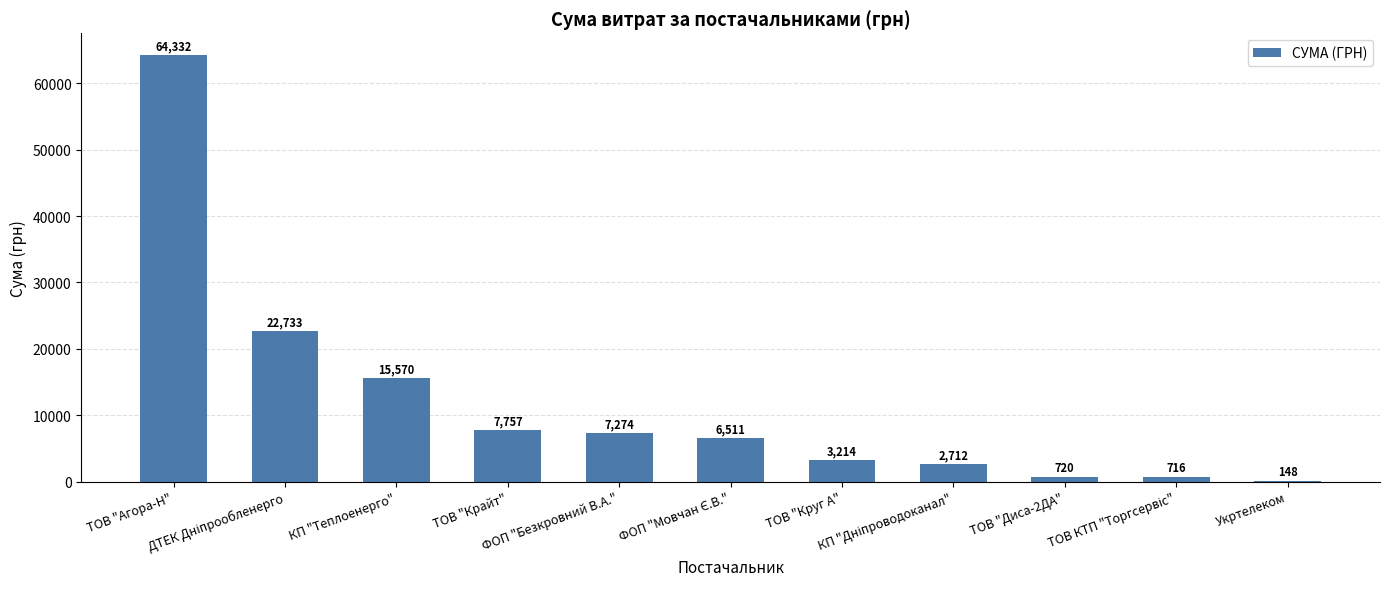

What is the greatest value displayed?

64332.5